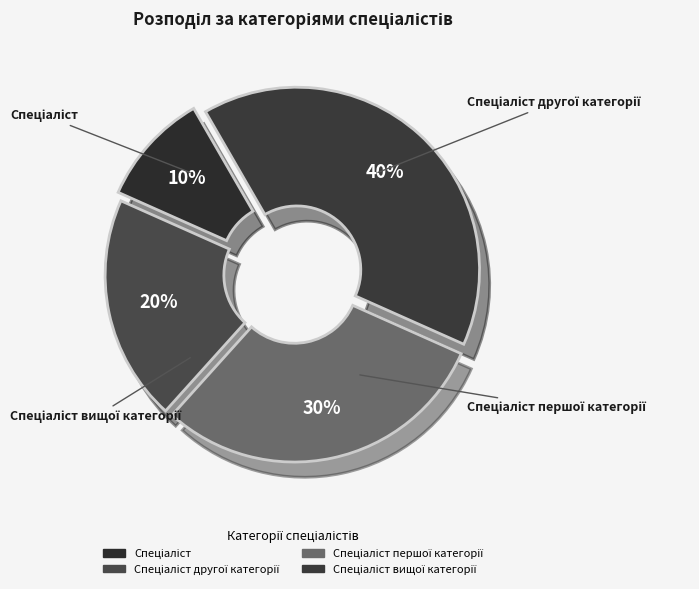

What is the largest slice in the pie chart?

Спеціаліст вищої категорії